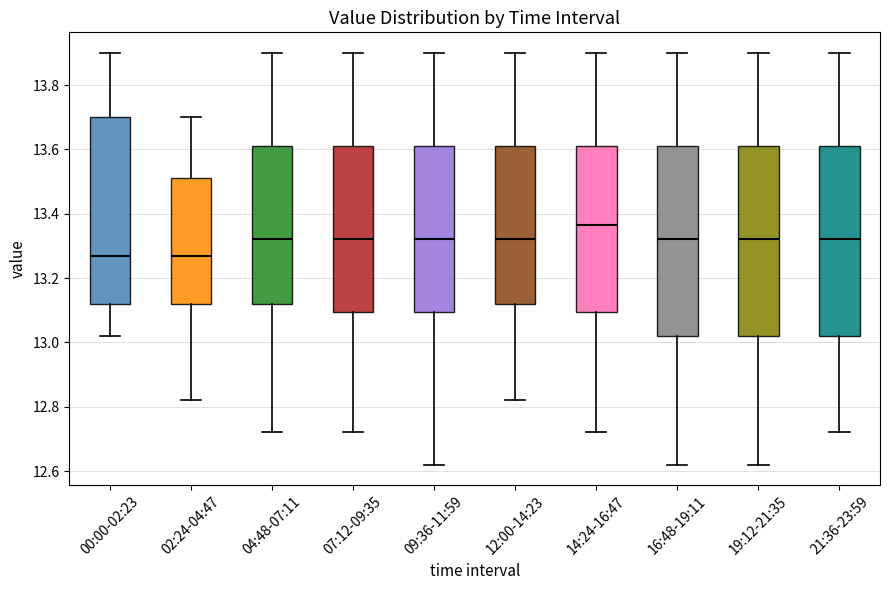

Reading left to right, read every box against the y-axis: the position of its median line, the range the box covers, and the ends of its whiskers. The values are not printed on the chart, so give them approximately, as read against the axis.

00:00-02:23: median 13.28, box 13.12 to 13.70, whiskers 13.02 to 13.90
02:24-04:47: median 13.28, box 13.12 to 13.52, whiskers 12.82 to 13.70
04:48-07:11: median 13.32, box 13.12 to 13.62, whiskers 12.72 to 13.90
07:12-09:35: median 13.32, box 13.10 to 13.62, whiskers 12.72 to 13.90
09:36-11:59: median 13.32, box 13.10 to 13.62, whiskers 12.62 to 13.90
12:00-14:23: median 13.32, box 13.12 to 13.62, whiskers 12.82 to 13.90
14:24-16:47: median 13.36, box 13.10 to 13.62, whiskers 12.72 to 13.90
16:48-19:11: median 13.32, box 13.02 to 13.62, whiskers 12.62 to 13.90
19:12-21:35: median 13.32, box 13.02 to 13.62, whiskers 12.62 to 13.90
21:36-23:59: median 13.32, box 13.02 to 13.62, whiskers 12.72 to 13.90